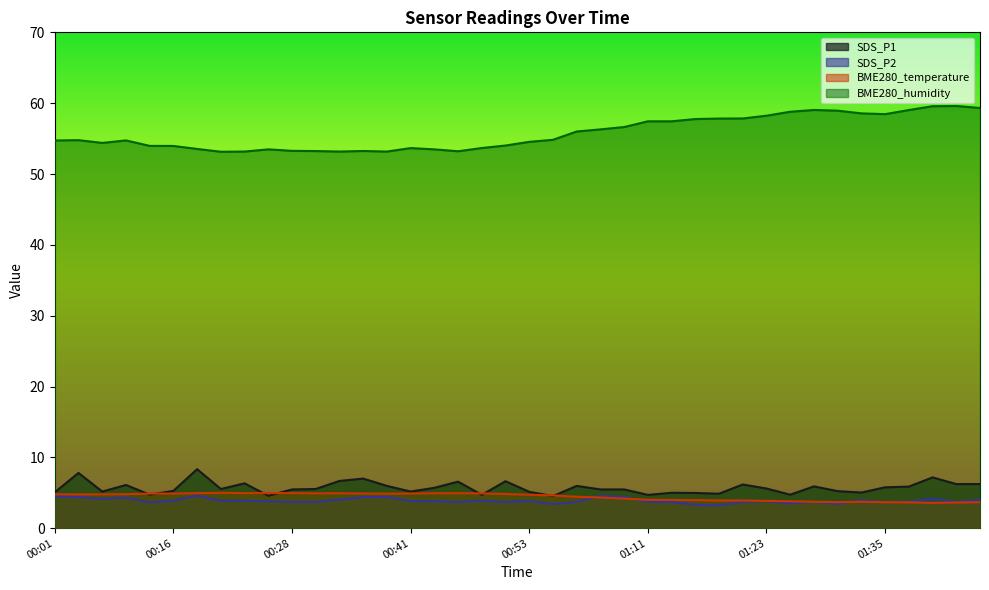

True or false: SDS_P1 and SDS_P2 cross at least once.

False